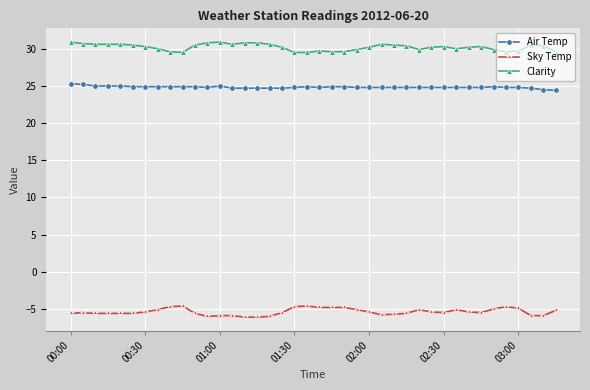

How many distinct data groups are displayed?

3